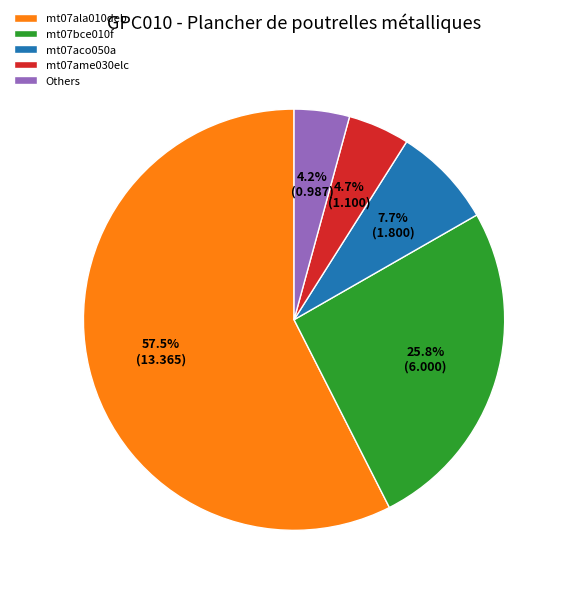

Which slice is the largest?

mt07ala010deb